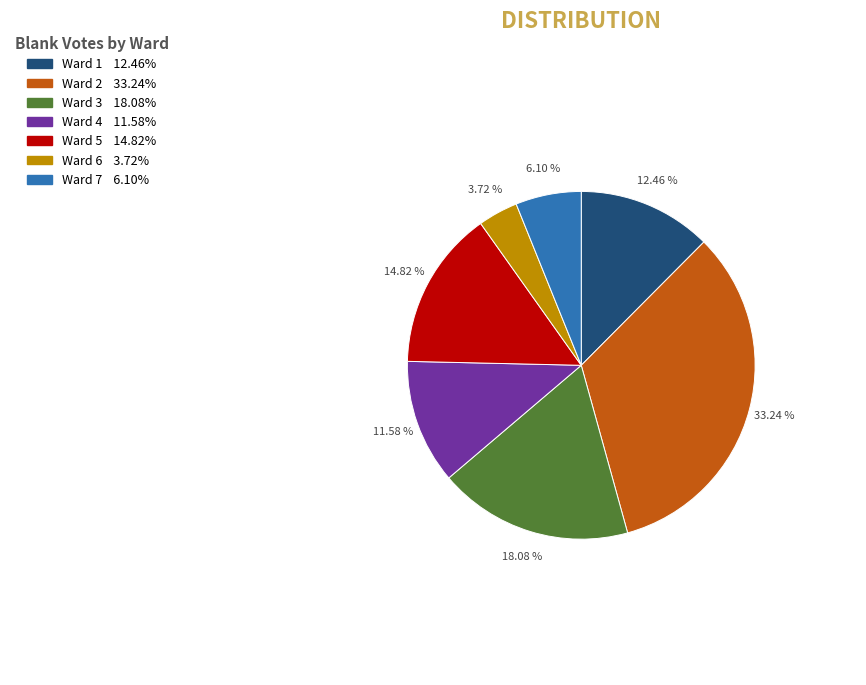

What is the ratio of the value at Ward 6 to the value at Ward 7?

0.6